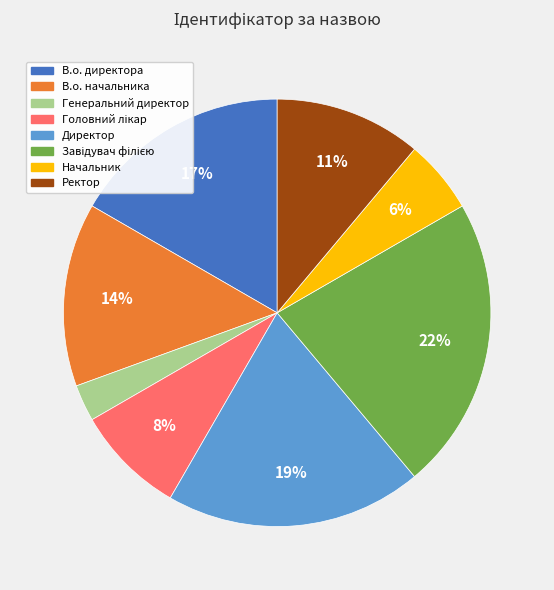

Which category has the smallest portion of the pie?

Генеральний директор